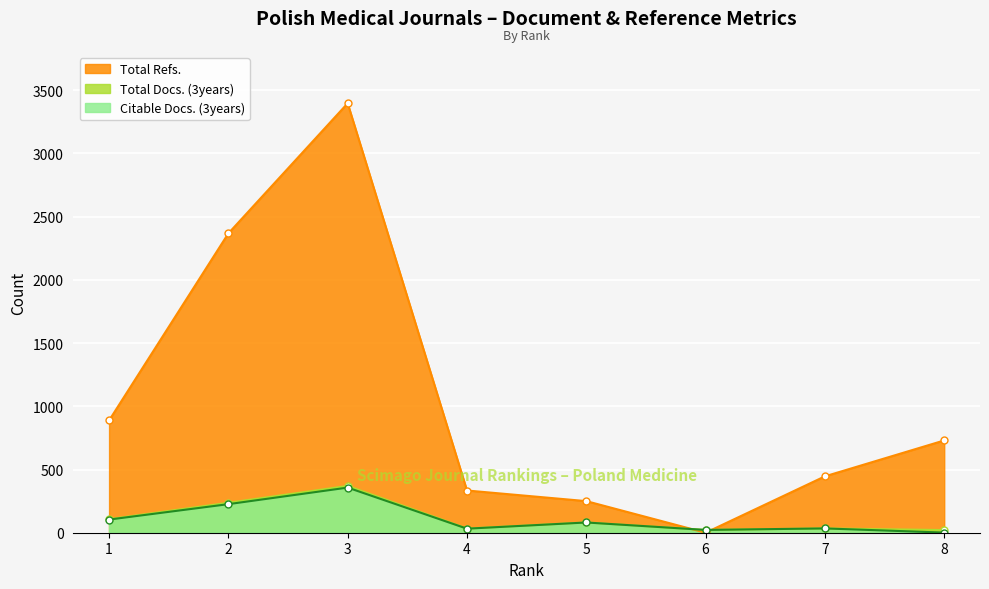

Where is the first local minimum for Citable Docs. (3years)?

4